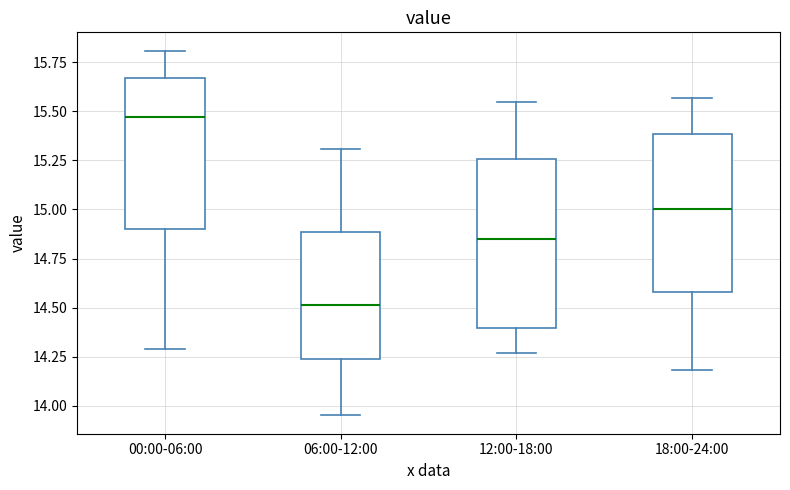

Reading left to right, read every box against the y-axis: the position of its median line, the range the box covers, and the ends of its whiskers. The values are not printed on the chart, so give them approximately, as read against the axis.

00:00-06:00: median 15.45, box 14.90 to 15.65, whiskers 14.30 to 15.80
06:00-12:00: median 14.50, box 14.25 to 14.90, whiskers 13.95 to 15.30
12:00-18:00: median 14.85, box 14.40 to 15.25, whiskers 14.25 to 15.55
18:00-24:00: median 15.00, box 14.60 to 15.40, whiskers 14.20 to 15.55